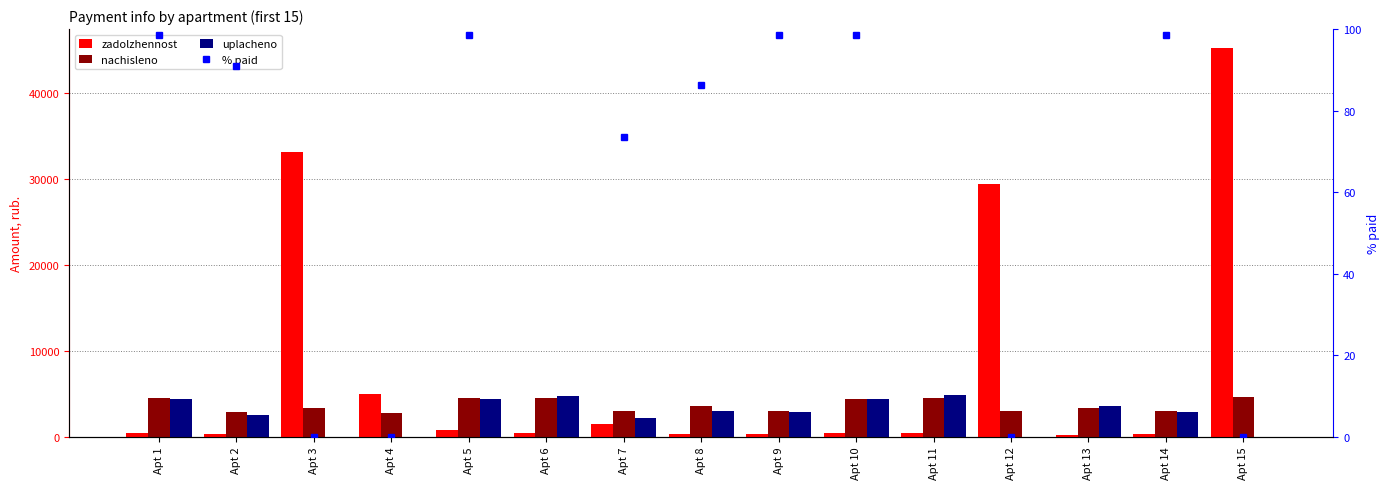

Does the chart contain any negative values?

No